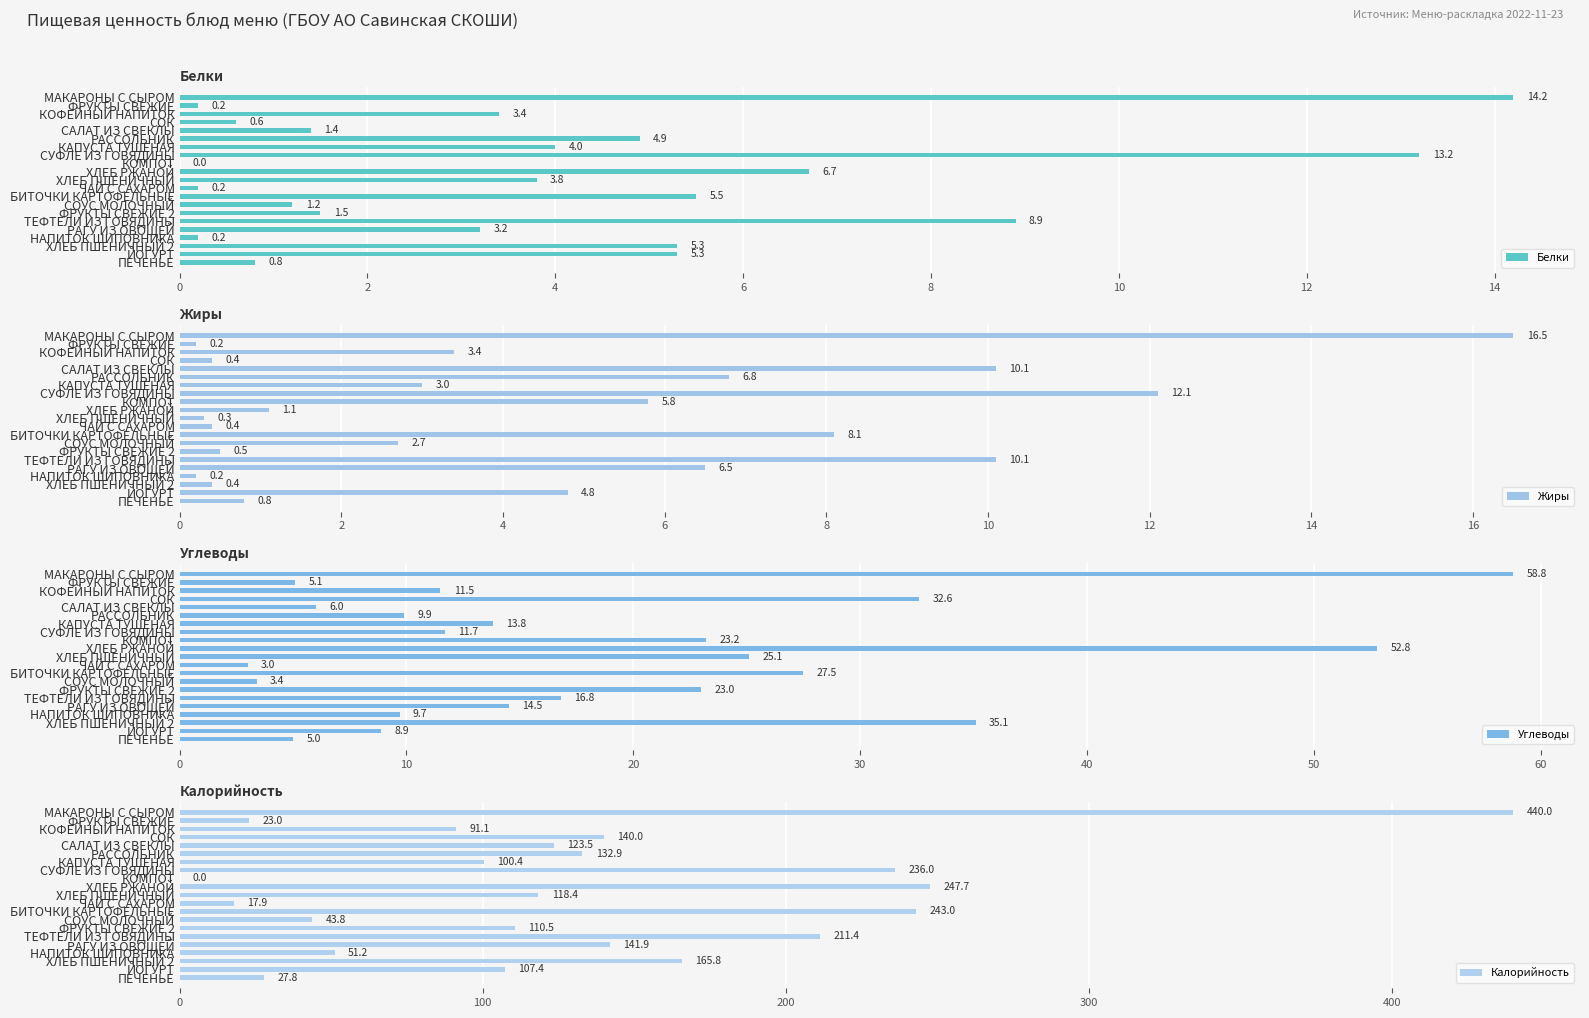

Between ХЛЕБ РЖАНОЙ and СУФЛЕ ИЗ ГОВЯДИНЫ, which is larger?

СУФЛЕ ИЗ ГОВЯДИНЫ